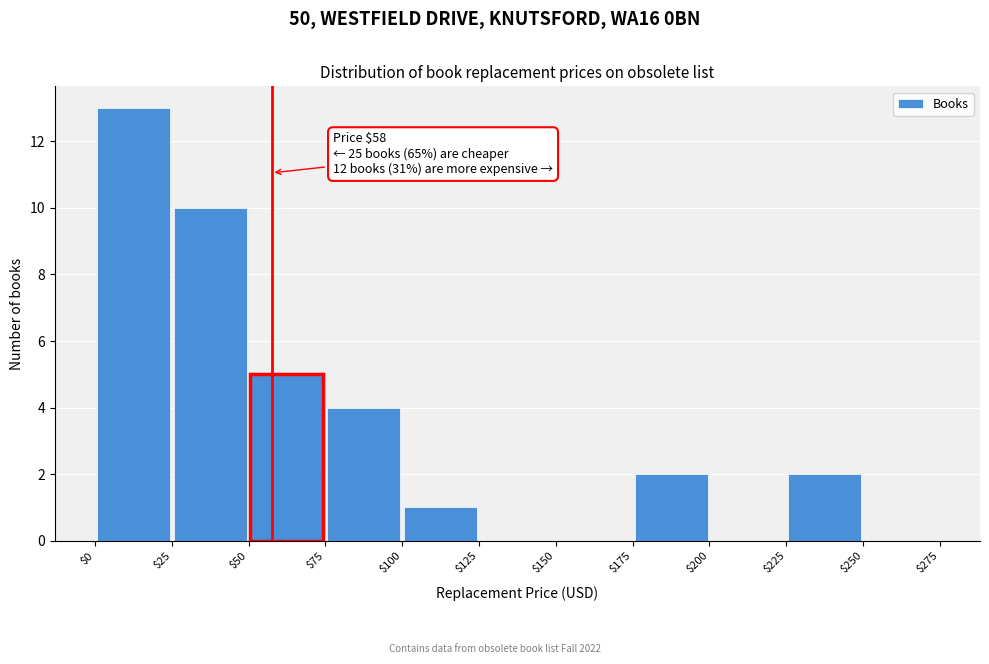

Over which range of the x-axis is the bar tallest?

$0 to $25